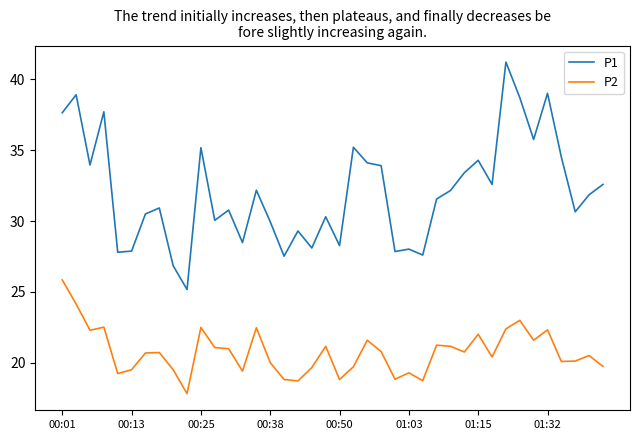

Which series has the largest range (max minus min)?

P1